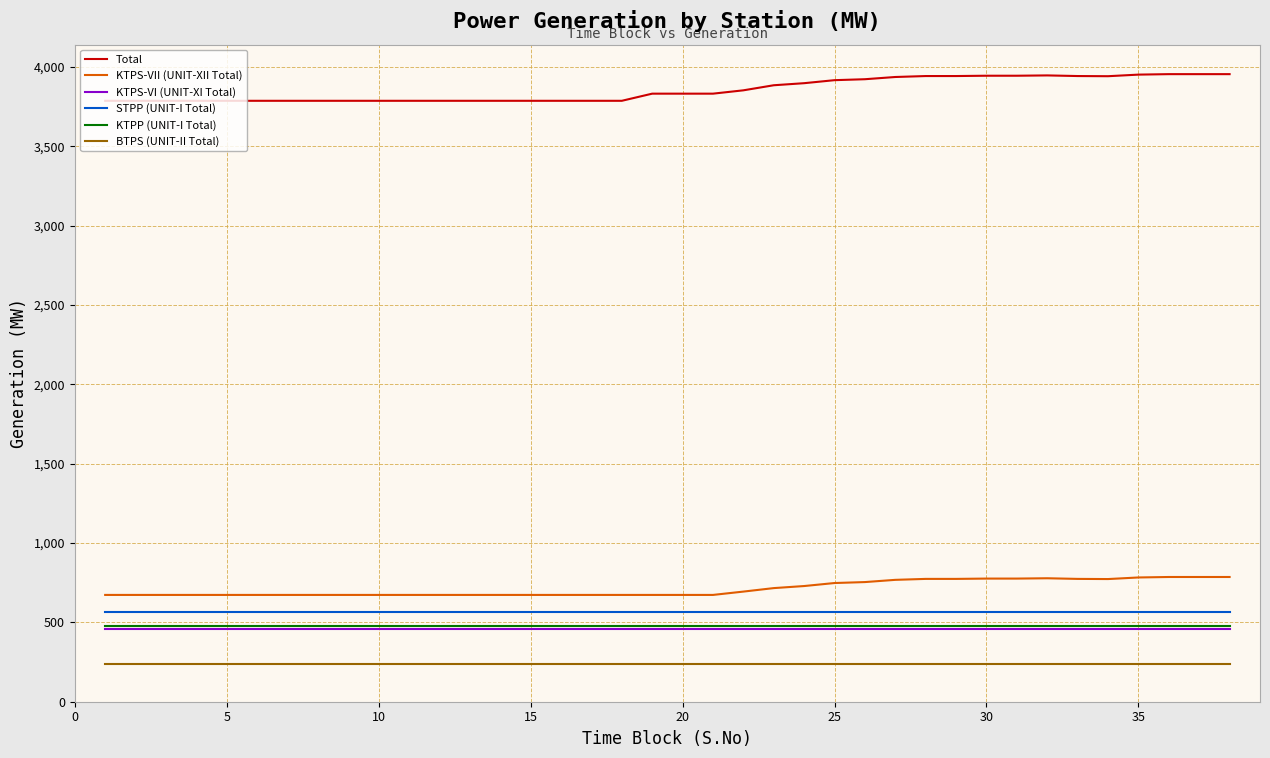

True or false: KTPS-VI (UNIT-XI Total) and KTPP (UNIT-I Total) cross at least once.

False